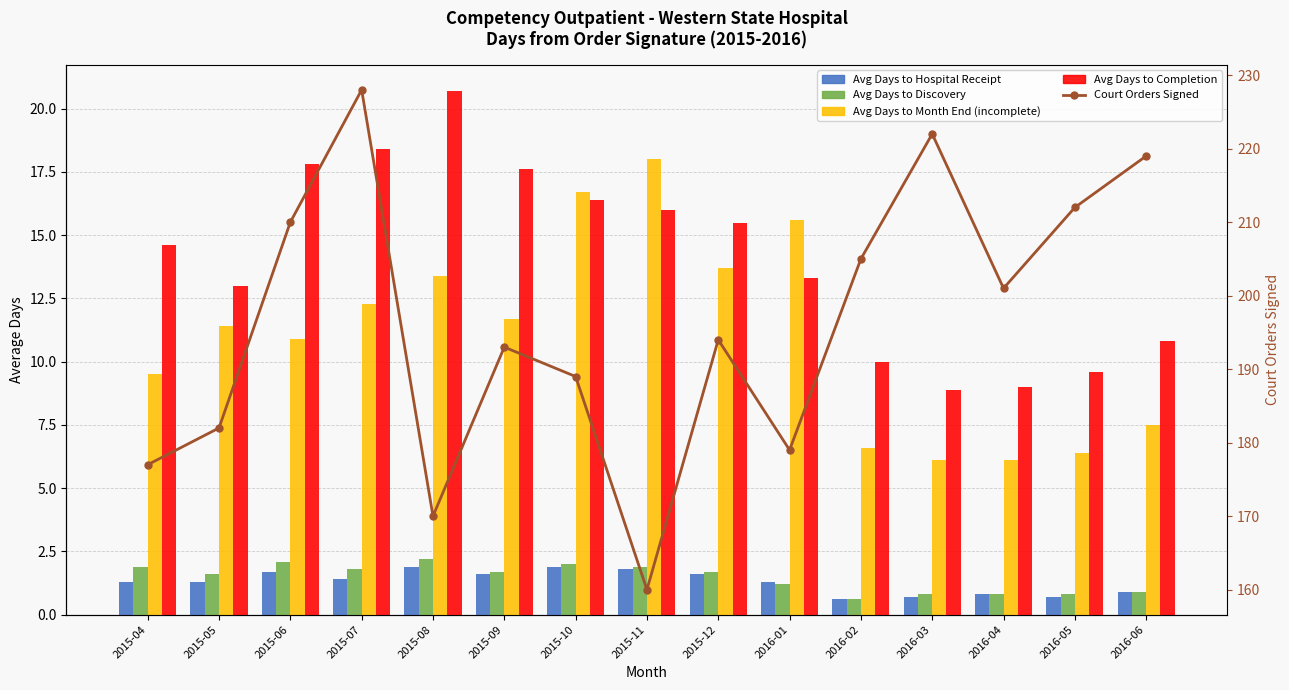

Reading left to right, what are all the values shown in this chart?

Avg Days to Hospital Receipt: 1.3	1.3	1.7	1.4	1.9	1.6	1.9	1.8	1.6	1.3	0.6	0.7	0.8	0.7	0.9
Avg Days to Discovery: 1.9	1.6	2.1	1.8	2.2	1.7	2.0	1.9	1.7	1.2	0.6	0.8	0.8	0.8	0.9
Avg Days to Month End (incomplete): 9.5	11.4	10.9	12.3	13.4	11.7	16.7	18.0	13.7	15.6	6.6	6.1	6.1	6.4	7.5
Avg Days to Completion: 14.6	13.0	17.8	18.4	20.7	17.6	16.4	16.0	15.5	13.3	10.0	8.9	9.0	9.6	10.8
Court Orders Signed: 177.0	182.0	210.0	228.0	170.0	193.0	189.0	160.0	194.0	179.0	205.0	222.0	201.0	212.0	219.0